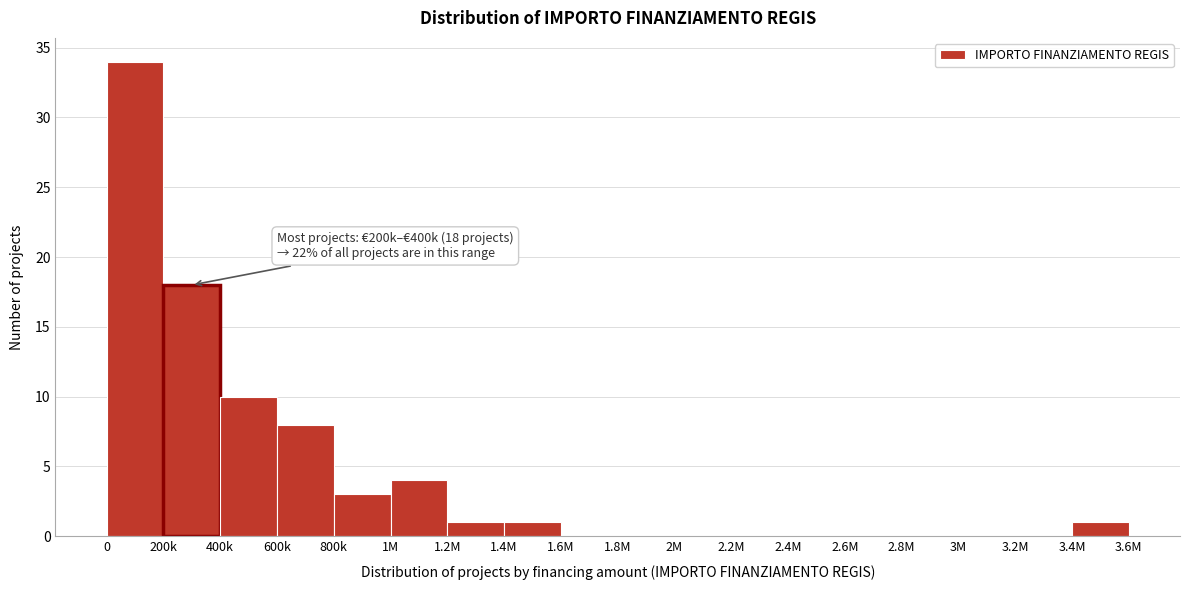

Reading left to right, extract all data points from this chart.

0=34	200k=18	400k=10	600k=8	800k=3	1M=4	1.2M=1	1.4M=1	1.6M=0	1.8M=0	2M=0	2.2M=0	2.4M=0	2.6M=0	2.8M=0	3M=0	3.2M=0	3.4M=1